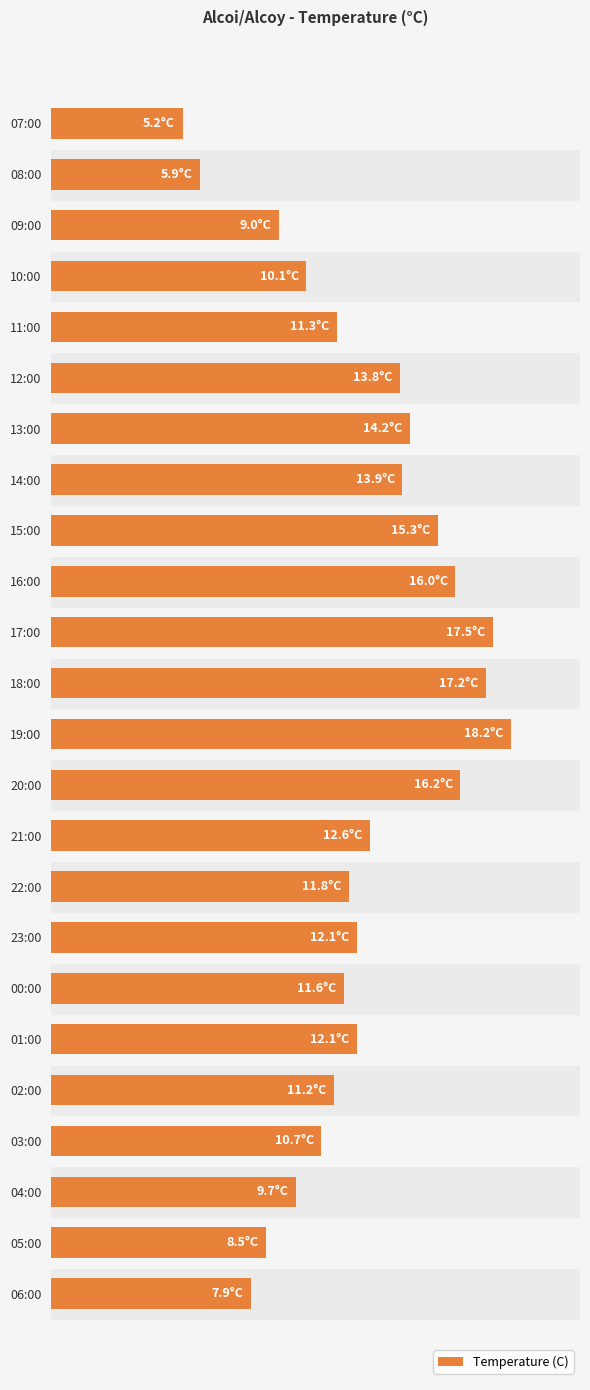

Are the bars horizontal?

Yes